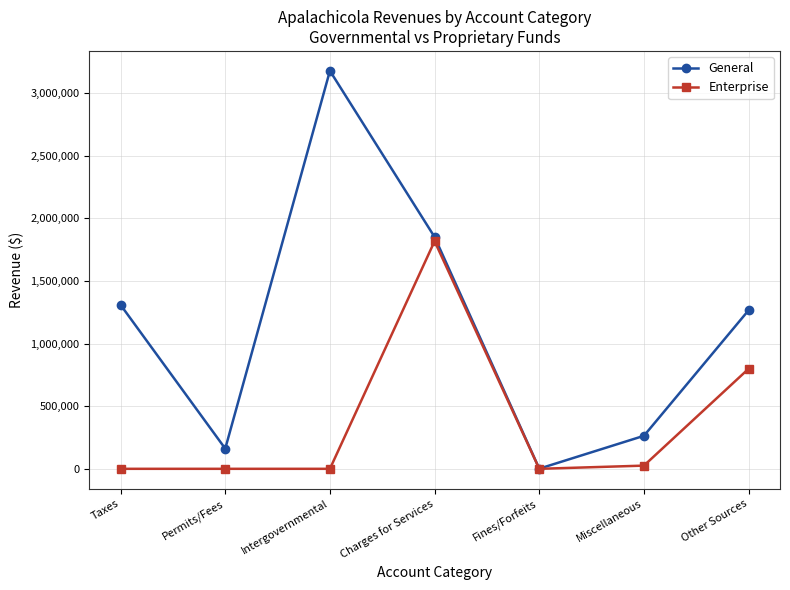

How many interior local peaks does the General series have?

1